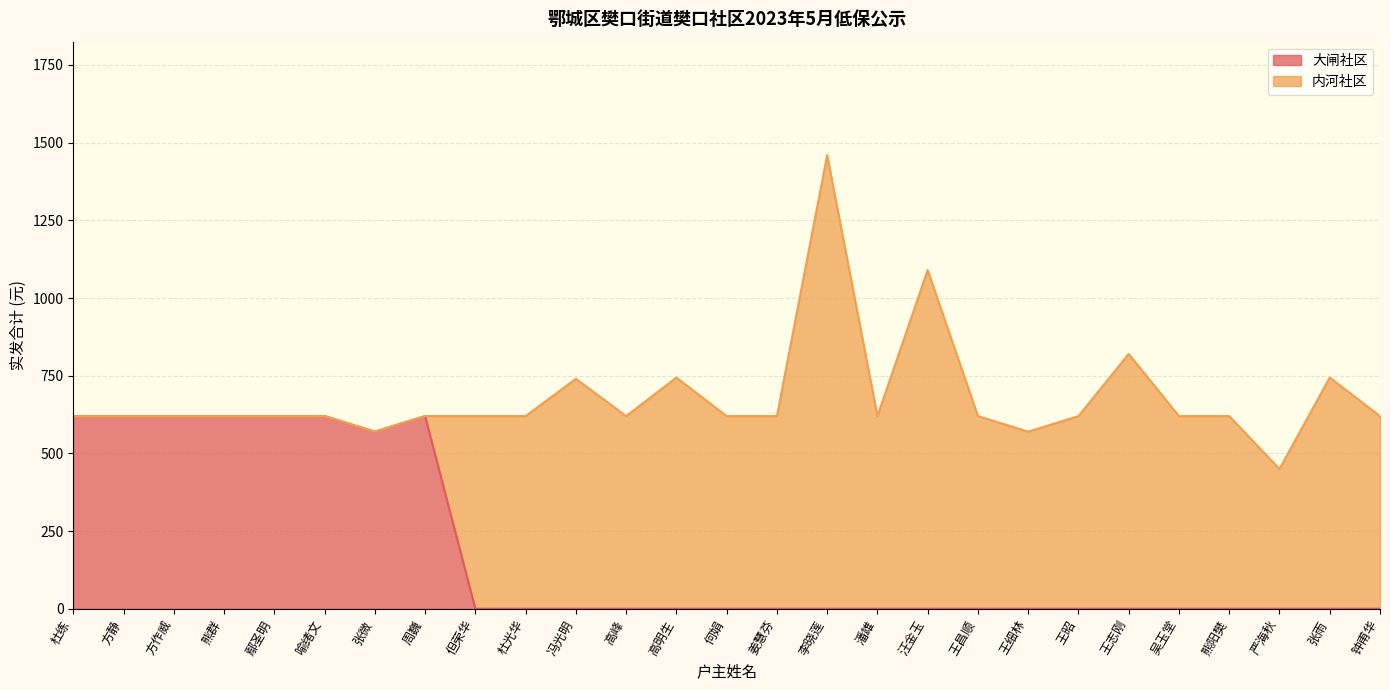

Where is the first local minimum?

张微